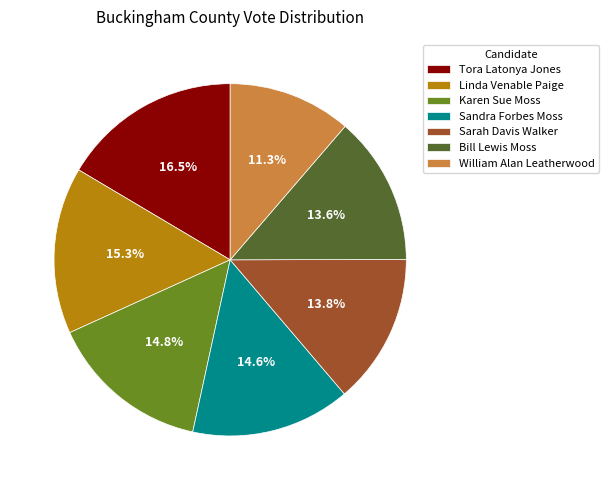

How many segments does this pie chart have?

7